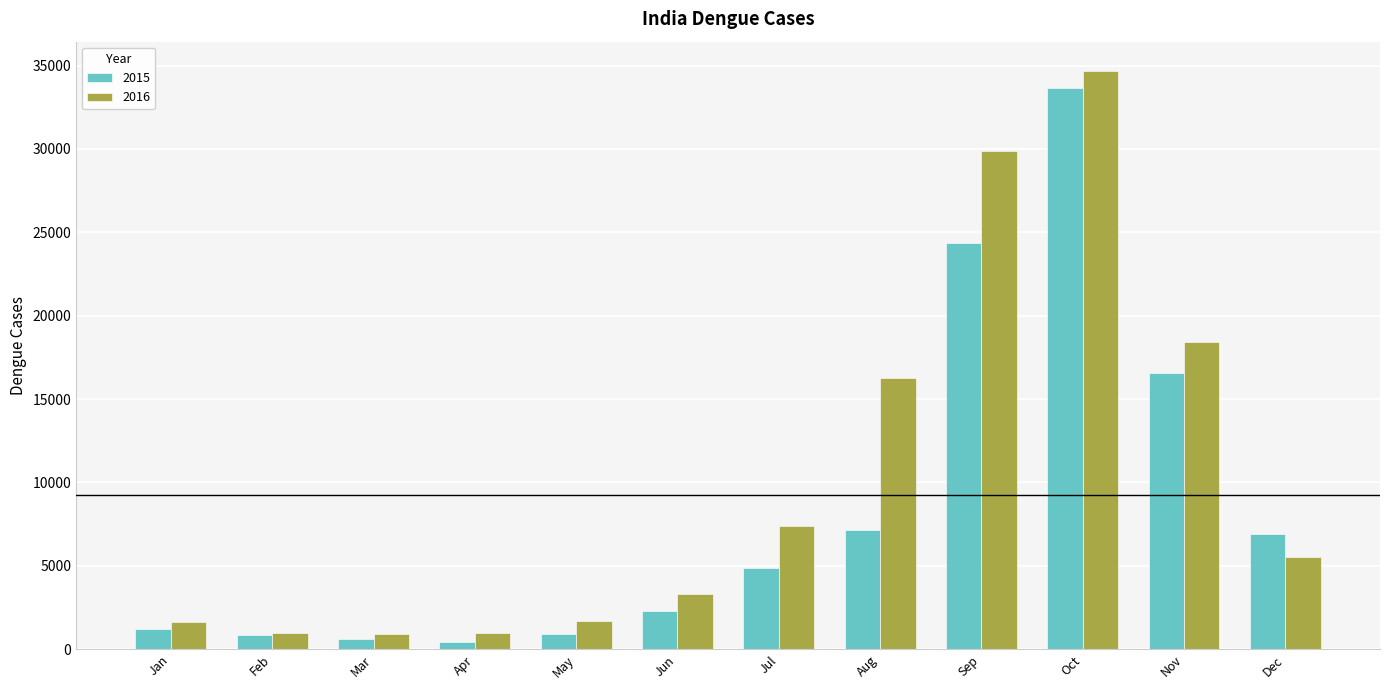

How many categories are shown in the chart?

12